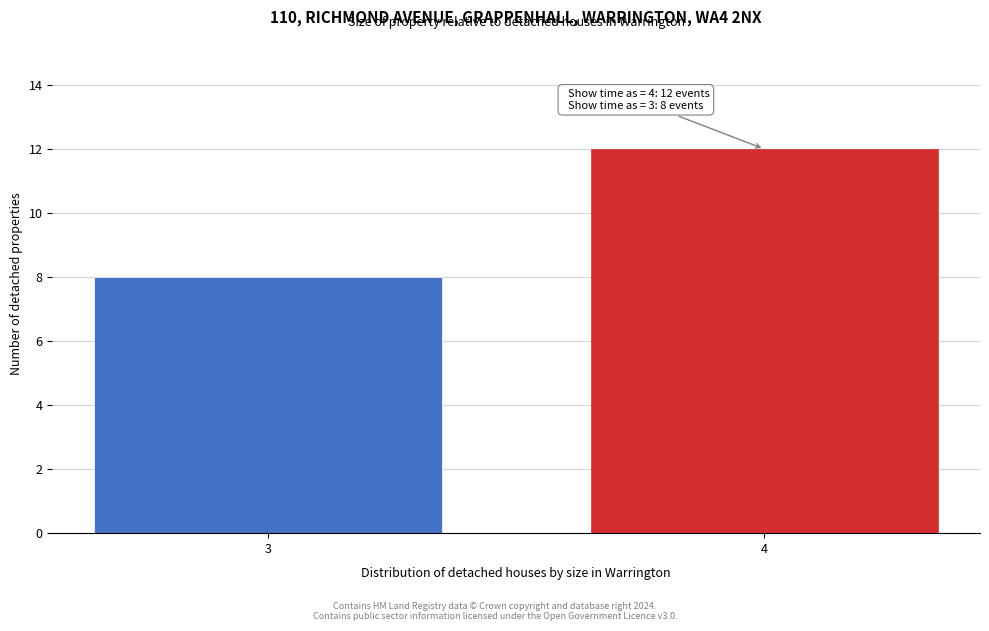

Reading left to right, list all the values displayed in this chart.

3=8	4=12